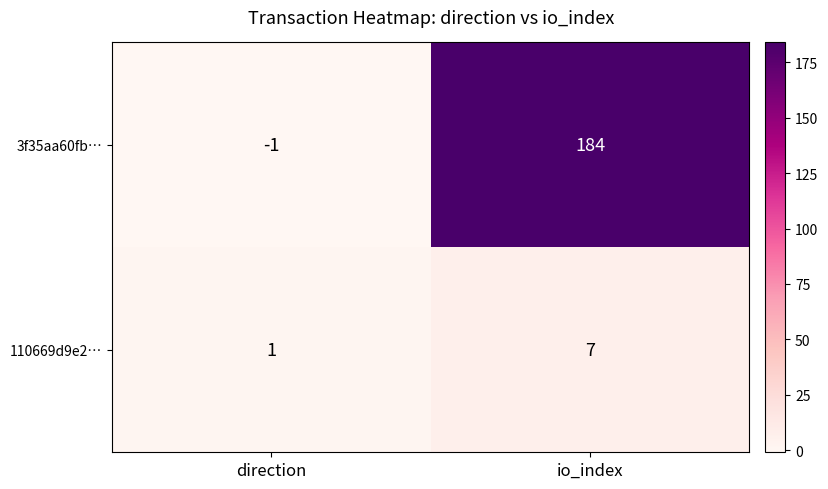

What is the difference between the maximum and minimum values in the 110669d9e2… series?

6